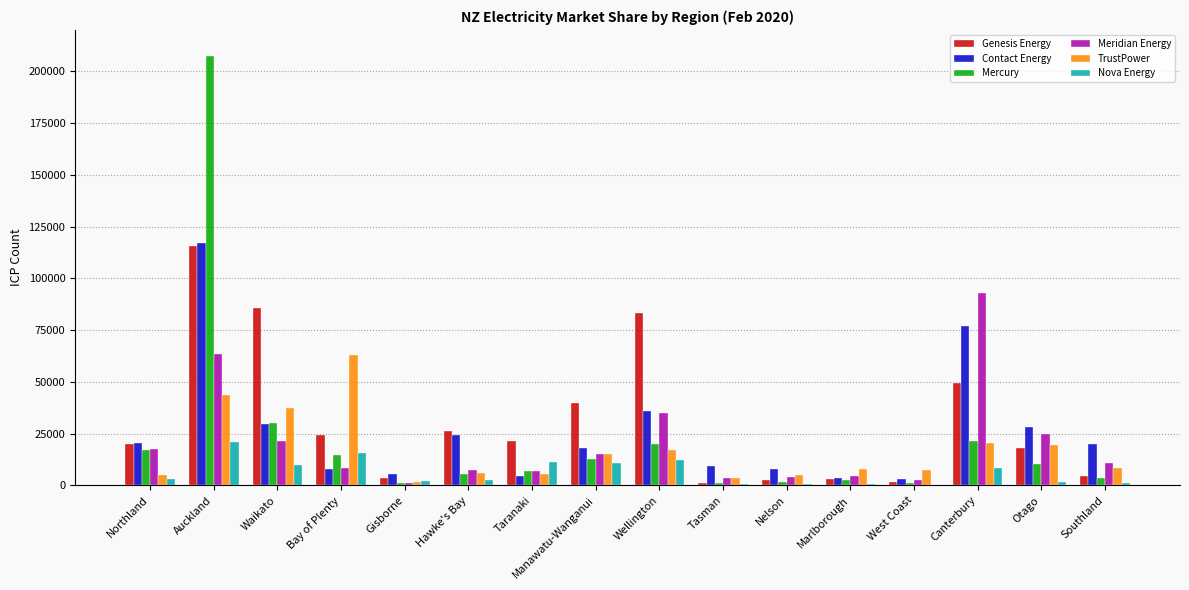

What are all the series names shown in the legend?

Genesis Energy, Contact Energy, Mercury, Meridian Energy, TrustPower, Nova Energy